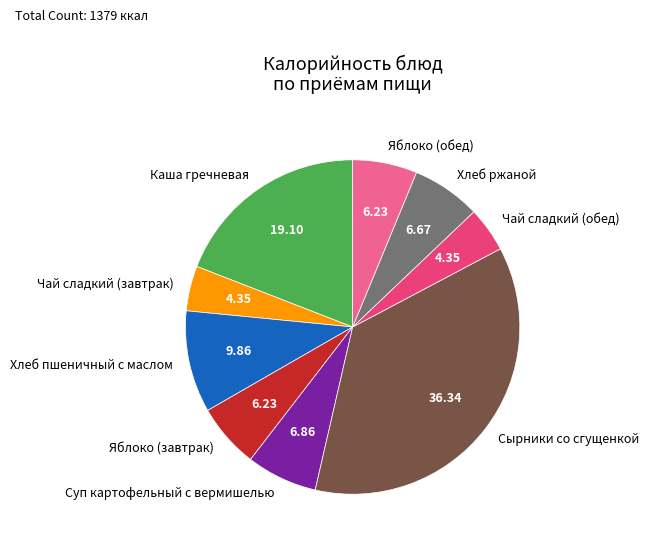

How many segments does this pie chart have?

9